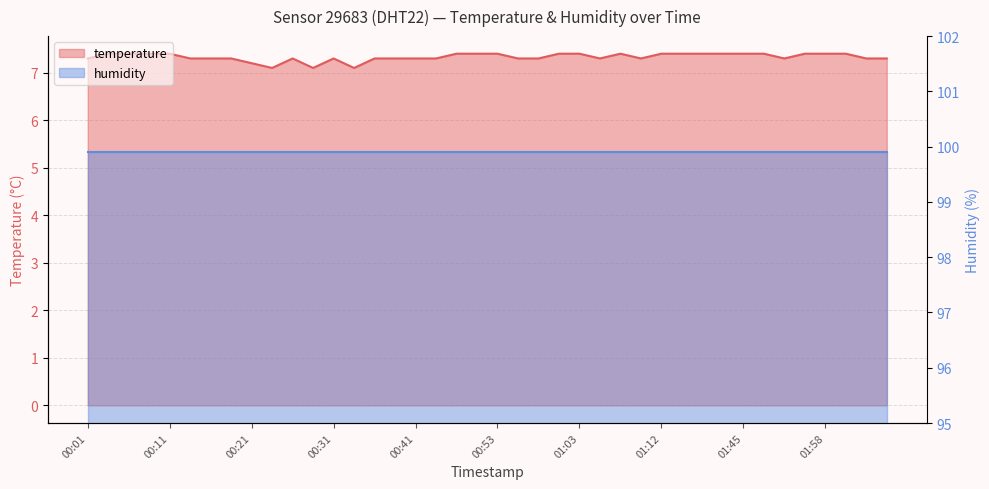

What is the ratio of the value at 00:33 to the value at 00:01?

1.0